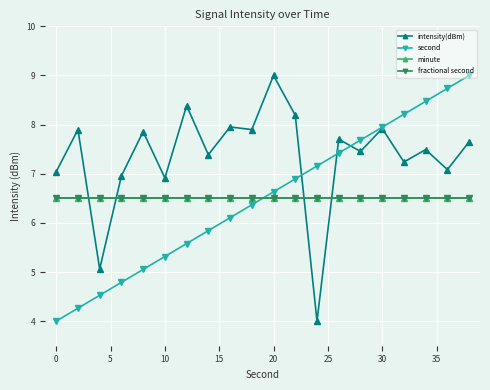

What is the value of the minute point at the 9th from the left?

6.5